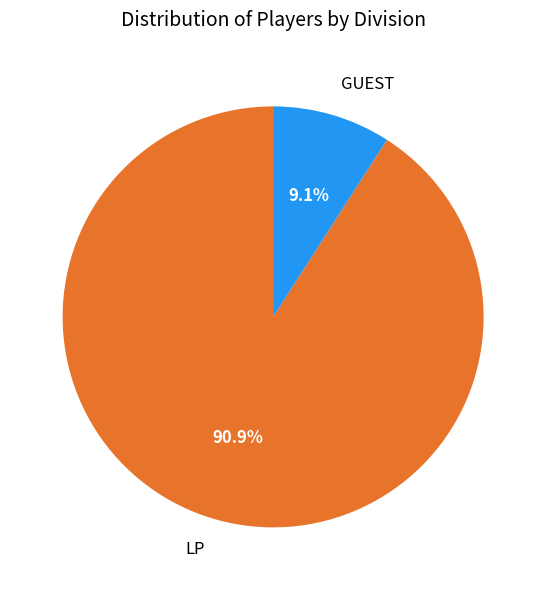

Approximately how many times larger is the value at GUEST compared to LP?

0.1